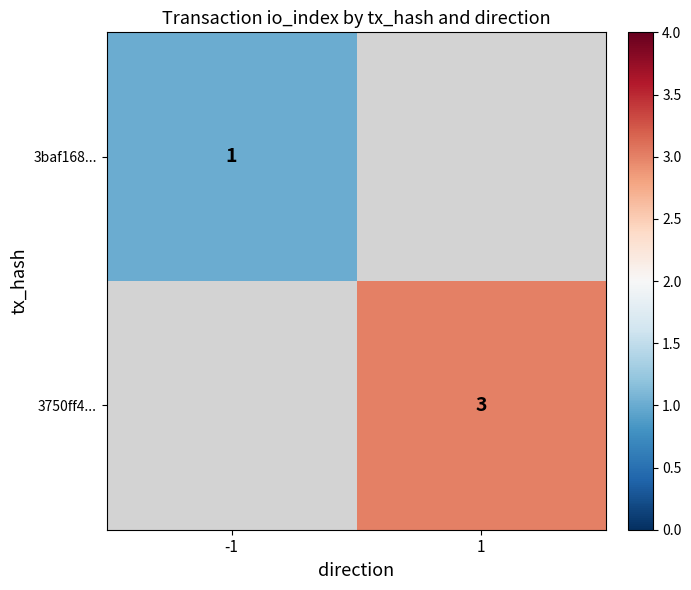

True or false: 3750ff4... has a value of 3 at 1.

True